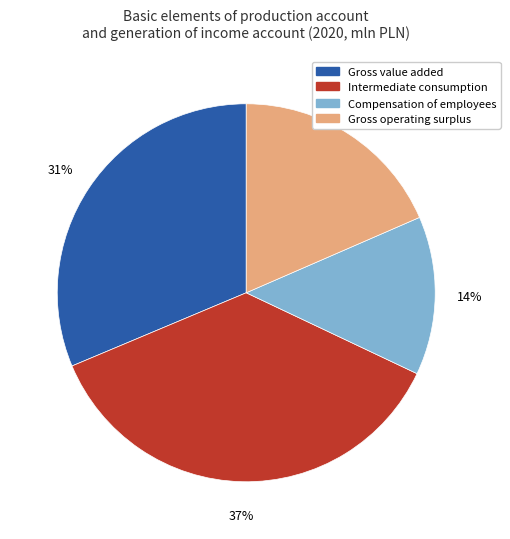

Does Compensation of employees account for over 50% of the chart?

No